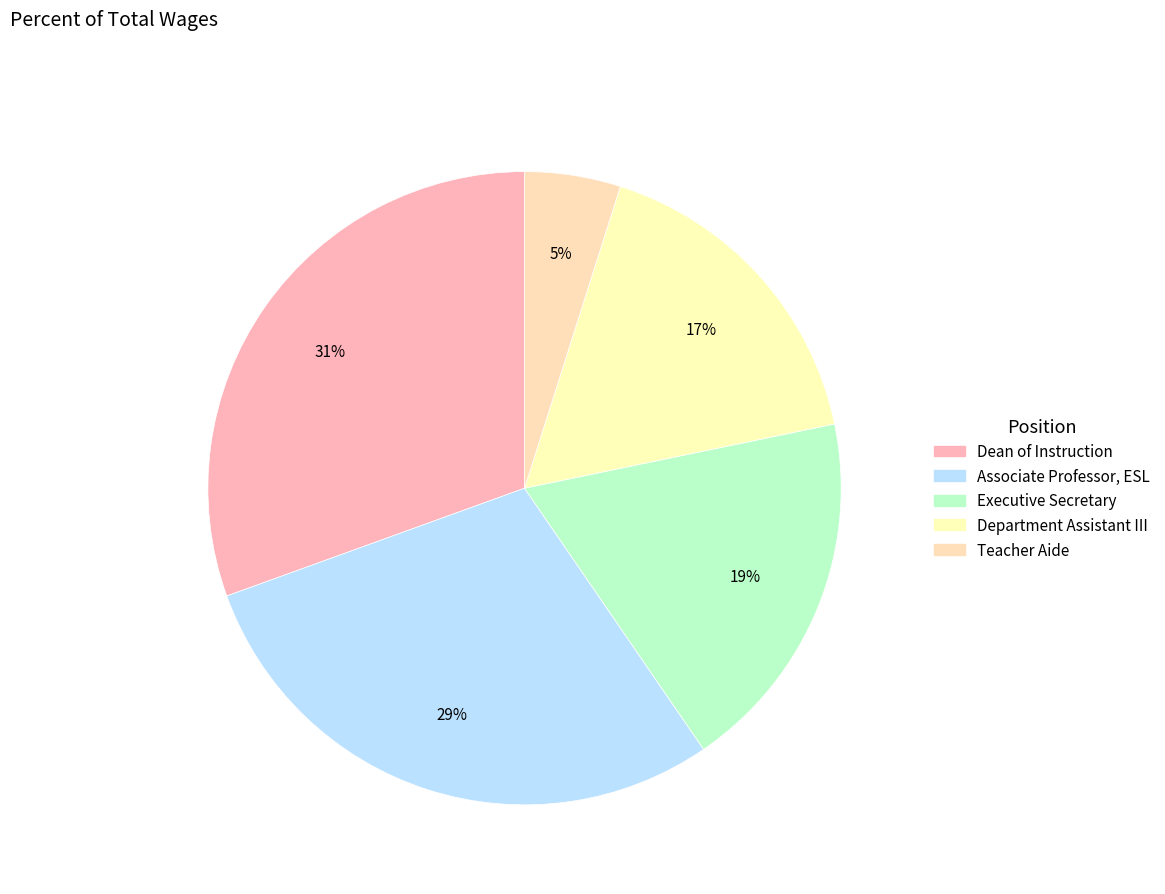

Is Dean of Instruction the majority of the pie?

No